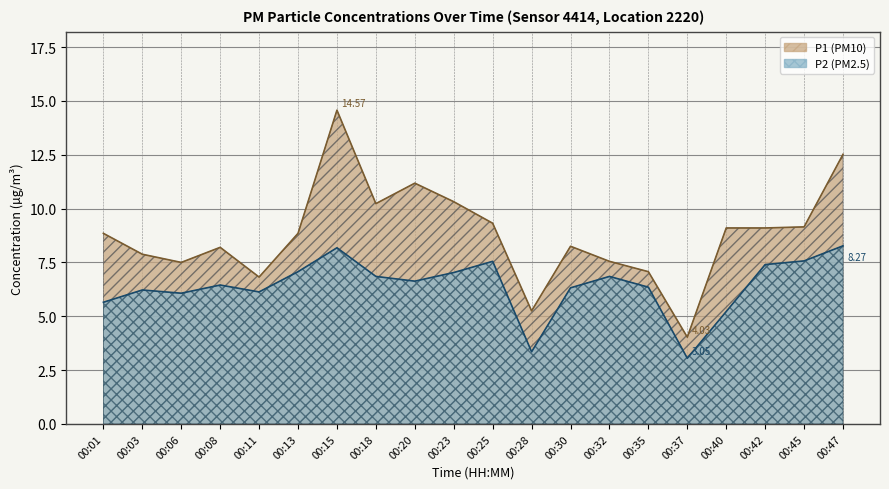

Reading left to right, what are all the values shown in this chart?

P1: 00:01=8.8	00:03=7.9	00:06=7.5	00:08=8.2	00:11=6.8	00:13=8.8	00:15=14.6	00:18=10.2	00:20=11.2	00:23=10.3	00:25=9.3	00:28=5.2	00:30=8.2	00:32=7.5	00:35=7.1	00:37=4.0	00:40=9.1	00:42=9.1	00:45=9.2	00:47=12.5
P2: 00:01=5.7	00:03=6.2	00:06=6.1	00:08=6.5	00:11=6.1	00:13=7.1	00:15=8.2	00:18=6.8	00:20=6.6	00:23=7.0	00:25=7.5	00:28=3.4	00:30=6.3	00:32=6.8	00:35=6.3	00:37=3.0	00:40=5.2	00:42=7.4	00:45=7.6	00:47=8.3